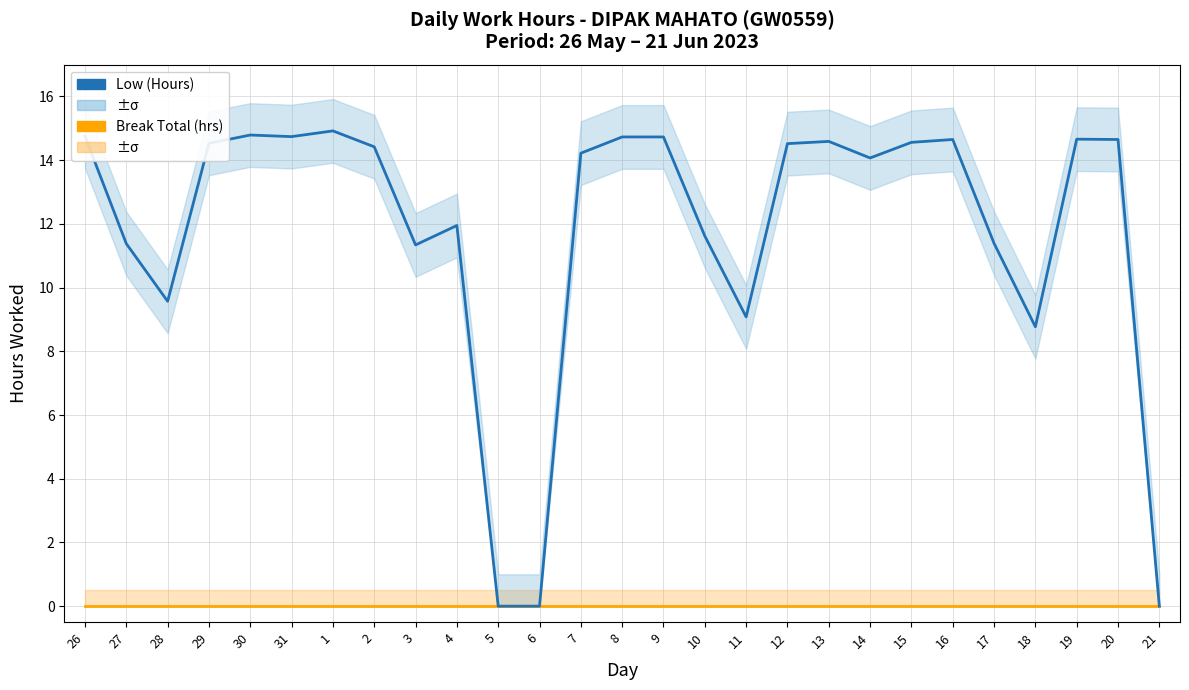

Which category has the lowest value across all series?

26